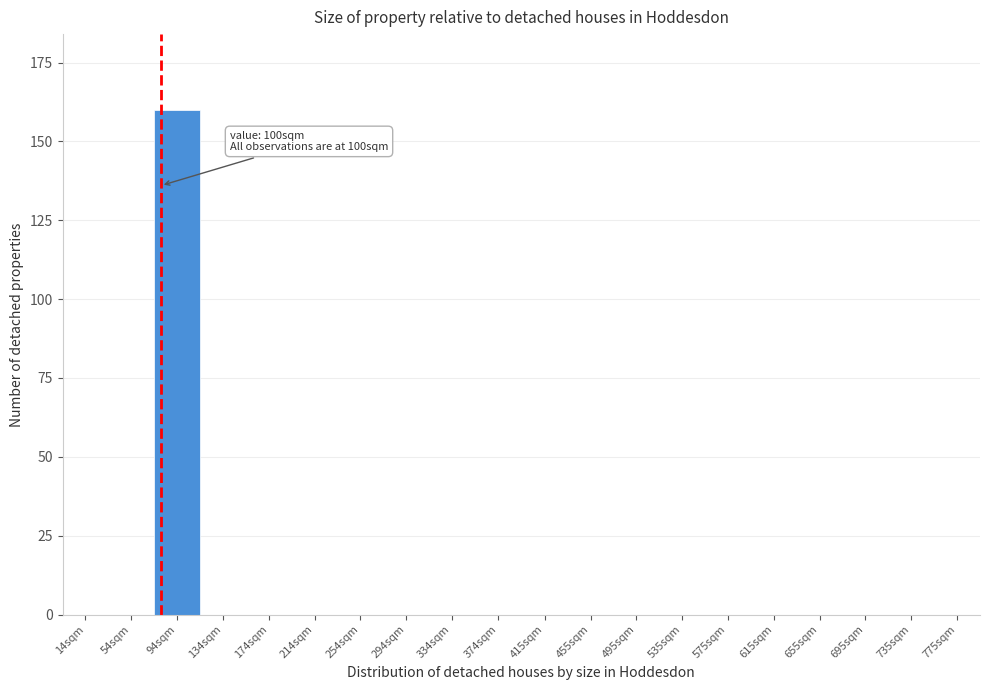

Reading right to left, list all the values displayed in this chart.

775sqm=0	735sqm=0	695sqm=0	655sqm=0	615sqm=0	575sqm=0	535sqm=0	495sqm=0	455sqm=0	415sqm=0	374sqm=0	334sqm=0	294sqm=0	254sqm=0	214sqm=0	174sqm=0	134sqm=0	94sqm=160	54sqm=0	14sqm=0